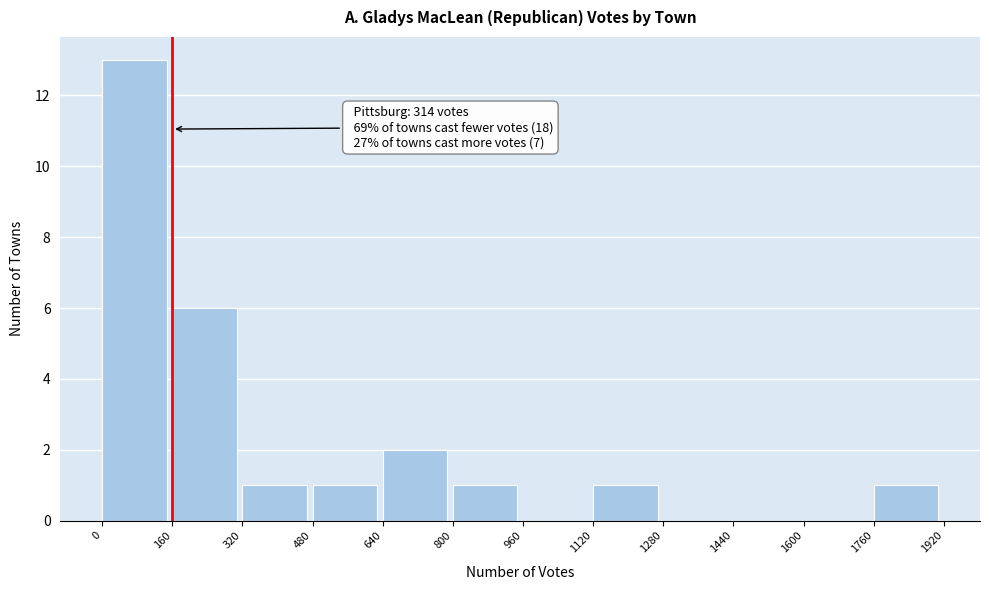

Which range on the x-axis has the tallest bar?

0 to 160